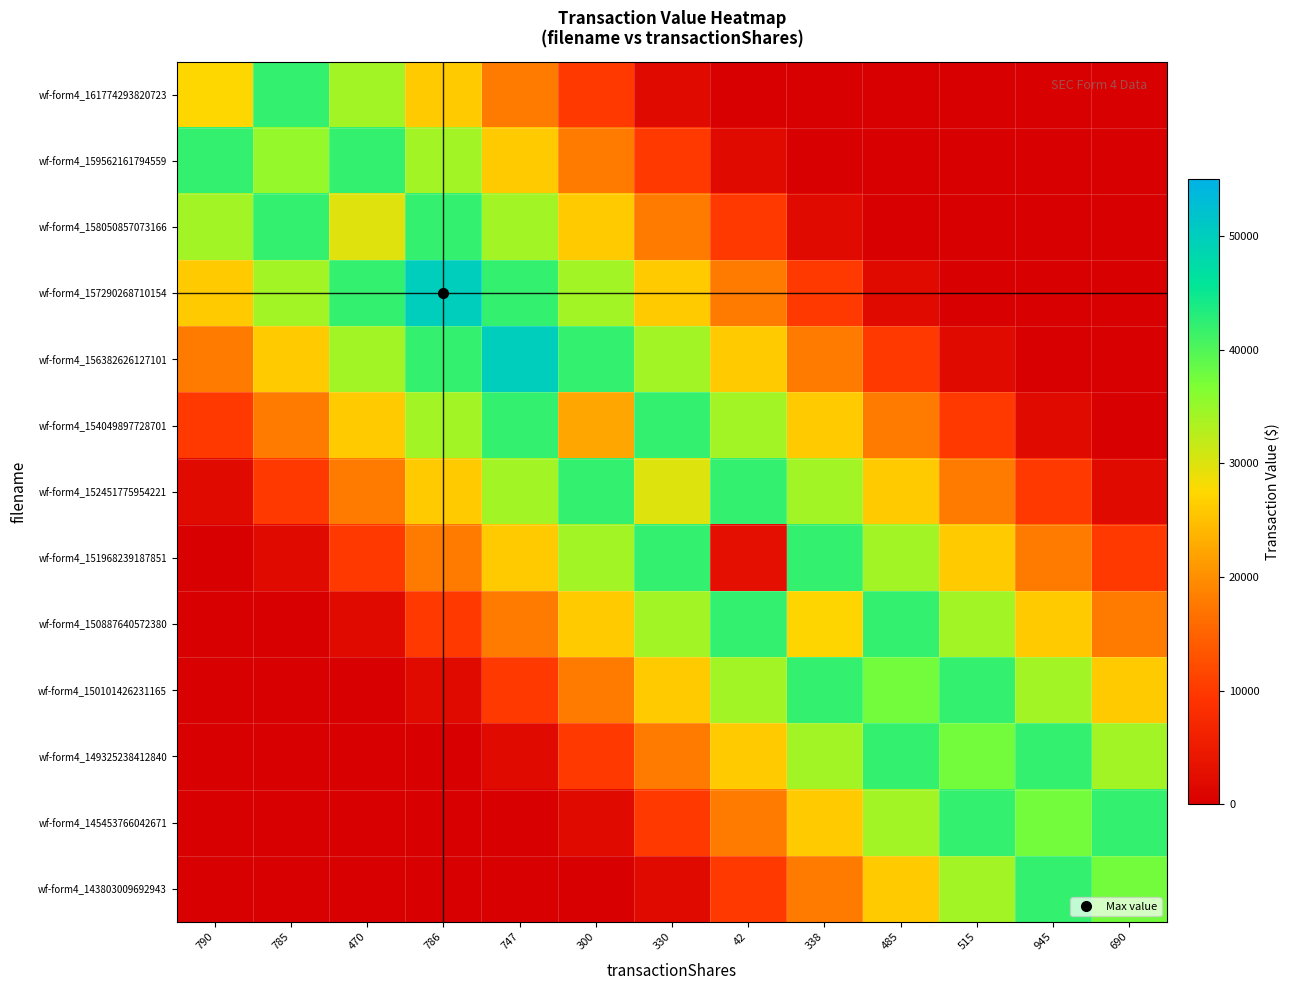

Which label corresponds to the largest value in the chart?

786